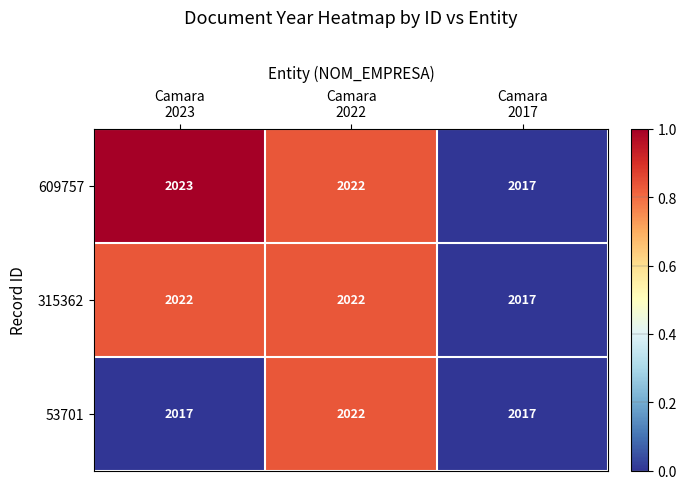

What is the sum of all 315362 values?

6061